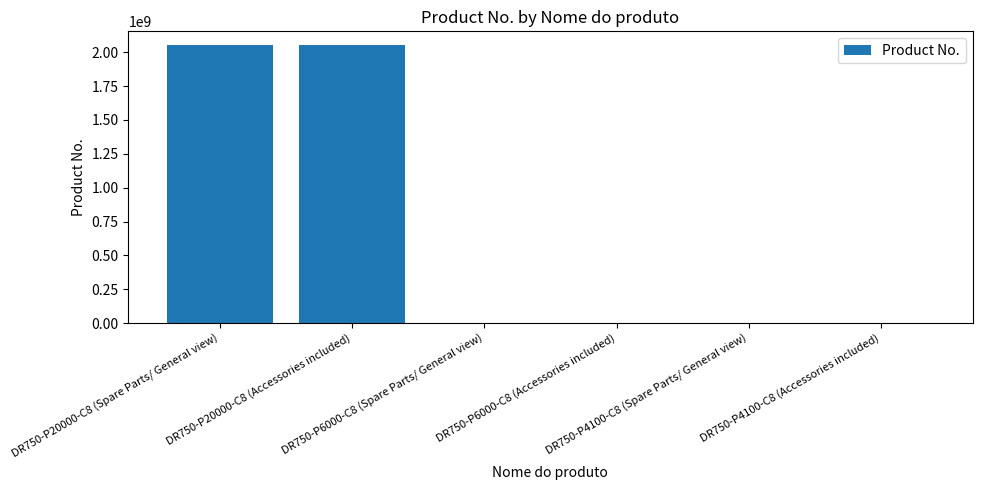

What is the sum of all values?

4108793664